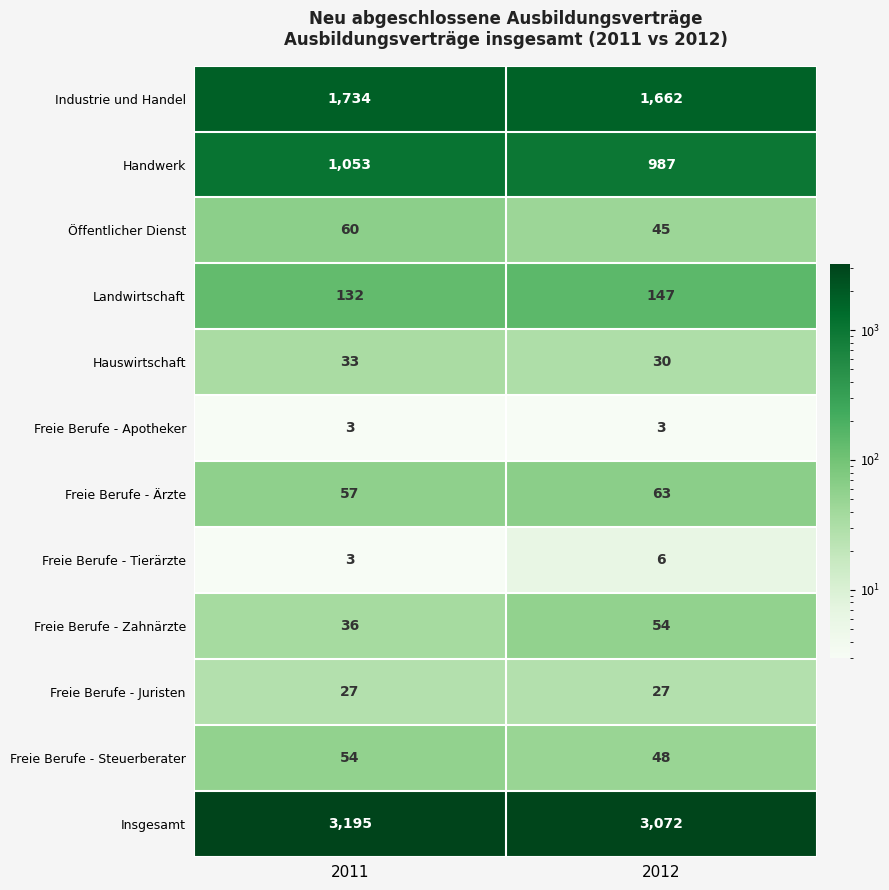

Reading left to right, transcribe all the data shown in this chart.

Industrie und Handel: 2011=1734	2012=1662
Handwerk: 2011=1053	2012=987
Öffentlicher Dienst: 2011=60	2012=45
Landwirtschaft: 2011=132	2012=147
Hauswirtschaft: 2011=33	2012=30
Freie Berufe - Apotheker: 2011=3	2012=3
Freie Berufe - Ärzte: 2011=57	2012=63
Freie Berufe - Tierärzte: 2011=3	2012=6
Freie Berufe - Zahnärzte: 2011=36	2012=54
Freie Berufe - Juristen: 2011=27	2012=27
Freie Berufe - Steuerberater: 2011=54	2012=48
Insgesamt: 2011=3195	2012=3072